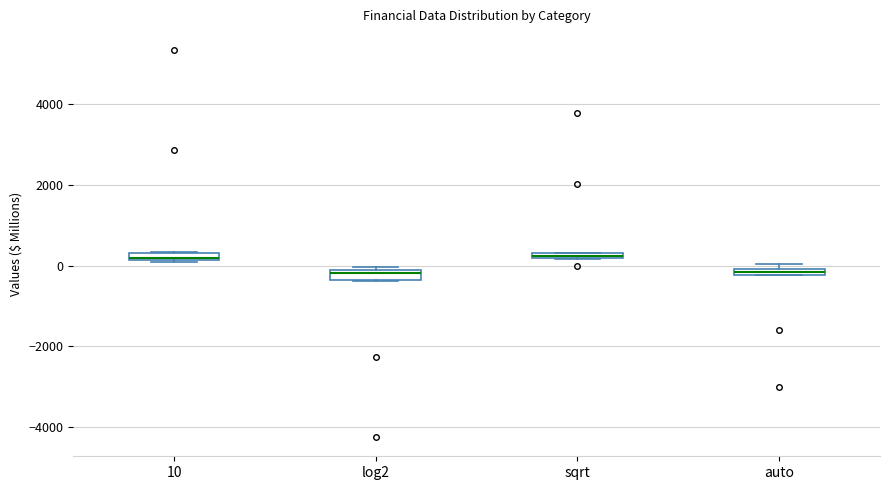

Where is the upper edge of the box for sqrt on the y-axis? The values are not printed on the chart, so give them approximately, as read against the axis.

400